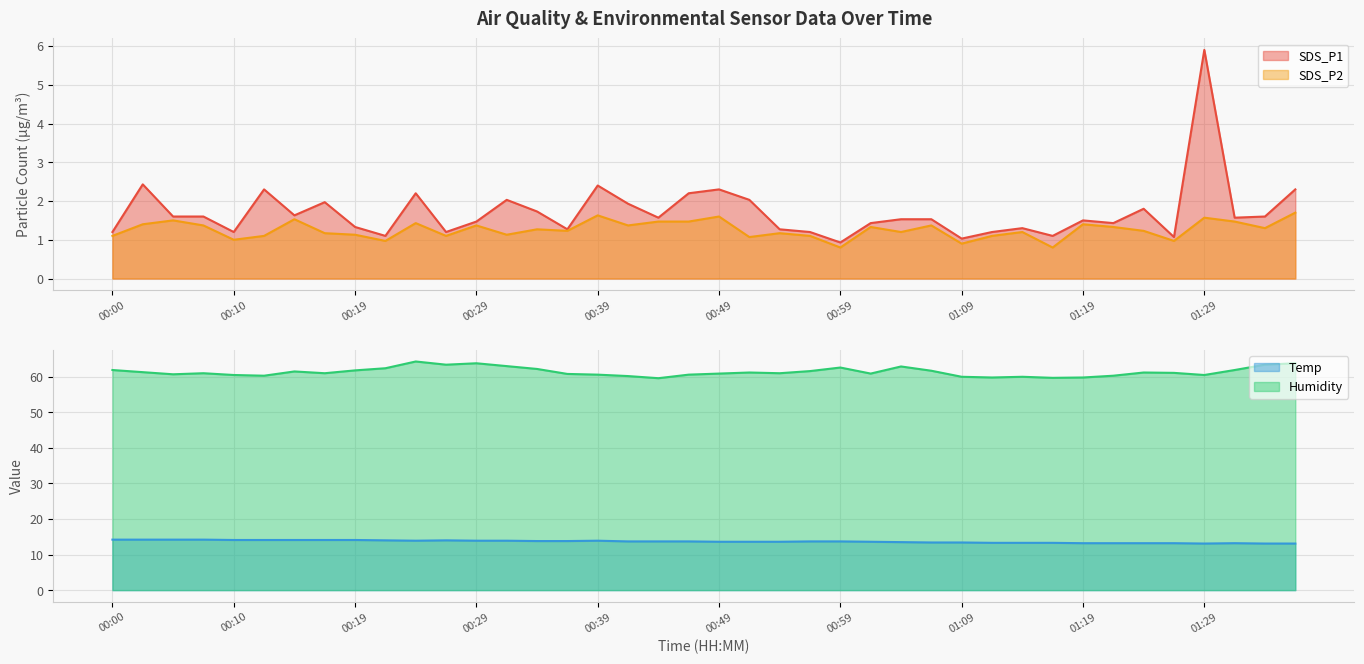

Reading left to right, extract all data points from this chart.

SDS_P1: 00:00=1.2	00:02=2.4	00:05=1.6	00:07=1.6	00:10=1.2	00:12=2.3	00:15=1.6	00:17=2.0	00:19=1.3	00:22=1.1	00:24=2.2	00:27=1.2	00:29=1.5	00:32=2.0	00:34=1.7	00:37=1.3	00:39=2.4	00:42=1.9	00:44=1.6	00:47=2.2	00:49=2.3	00:51=2.0	00:54=1.3	00:56=1.2	00:59=0.9	01:01=1.4	01:04=1.5	01:06=1.5	01:09=1.0	01:11=1.2	01:14=1.3	01:16=1.1	01:19=1.5	01:21=1.4	01:24=1.8	01:27=1.1	01:29=5.9	01:32=1.6	01:34=1.6	01:37=2.3
SDS_P2: 00:00=1.1	00:02=1.4	00:05=1.5	00:07=1.4	00:10=1.0	00:12=1.1	00:15=1.5	00:17=1.2	00:19=1.1	00:22=1.0	00:24=1.4	00:27=1.1	00:29=1.4	00:32=1.1	00:34=1.3	00:37=1.2	00:39=1.6	00:42=1.4	00:44=1.5	00:47=1.5	00:49=1.6	00:51=1.1	00:54=1.2	00:56=1.1	00:59=0.8	01:01=1.3	01:04=1.2	01:06=1.4	01:09=0.9	01:11=1.1	01:14=1.2	01:16=0.8	01:19=1.4	01:21=1.3	01:24=1.2	01:27=1.0	01:29=1.6	01:32=1.5	01:34=1.3	01:37=1.7
Temp: 00:00=14.2	00:02=14.2	00:05=14.2	00:07=14.2	00:10=14.1	00:12=14.1	00:15=14.1	00:17=14.1	00:19=14.1	00:22=14.0	00:24=13.9	00:27=14.0	00:29=13.9	00:32=13.9	00:34=13.8	00:37=13.8	00:39=13.9	00:42=13.7	00:44=13.7	00:47=13.7	00:49=13.6	00:51=13.6	00:54=13.6	00:56=13.7	00:59=13.7	01:01=13.6	01:04=13.5	01:06=13.4	01:09=13.4	01:11=13.3	01:14=13.3	01:16=13.3	01:19=13.2	01:21=13.2	01:24=13.2	01:27=13.2	01:29=13.1	01:32=13.2	01:34=13.1	01:37=13.1
Humidity: 00:00=61.9	00:02=61.3	00:05=60.7	00:07=61.0	00:10=60.5	00:12=60.3	00:15=61.5	00:17=61.0	00:19=61.8	00:22=62.4	00:24=64.3	00:27=63.4	00:29=63.8	00:32=63.0	00:34=62.2	00:37=60.8	00:39=60.6	00:42=60.2	00:44=59.6	00:47=60.6	00:49=60.9	00:51=61.2	00:54=61.0	00:56=61.6	00:59=62.6	01:01=60.9	01:04=62.9	01:06=61.7	01:09=60.0	01:11=59.8	01:14=60.0	01:16=59.7	01:19=59.8	01:21=60.3	01:24=61.2	01:27=61.1	01:29=60.5	01:32=61.9	01:34=63.4	01:37=63.8